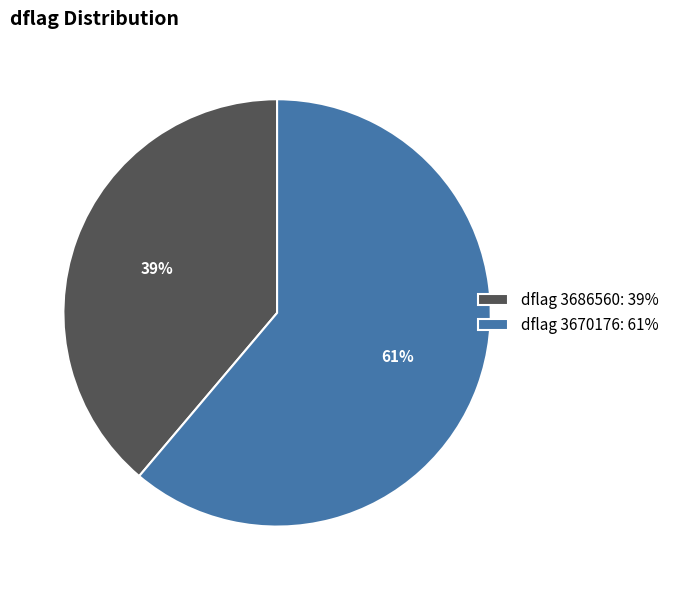

Which slice represents more than half of the pie?

dflag 3670176: 61%